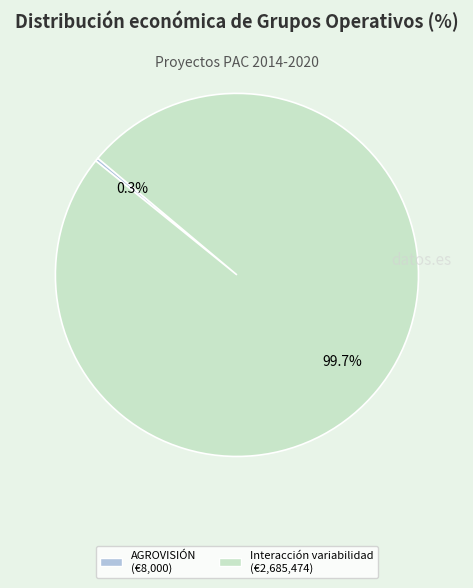

Is there a majority slice in this chart?

Yes